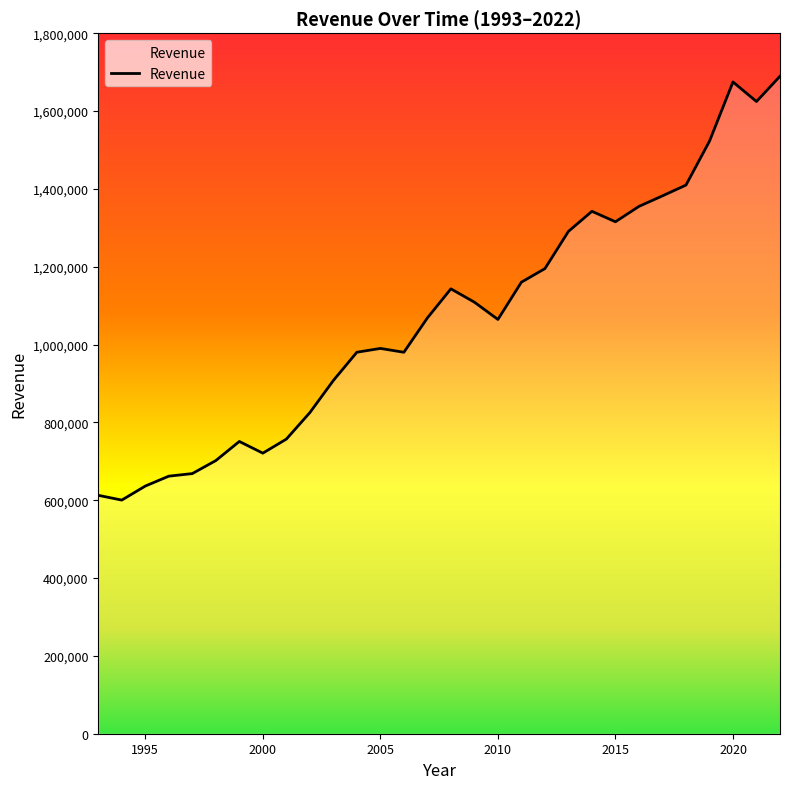

What is the maximum value shown in the chart?

1689334